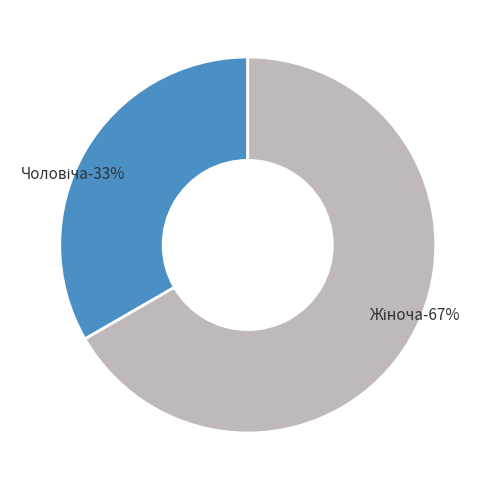

Rank the categories by value from highest to lowest.

Жіноча, Чоловіча